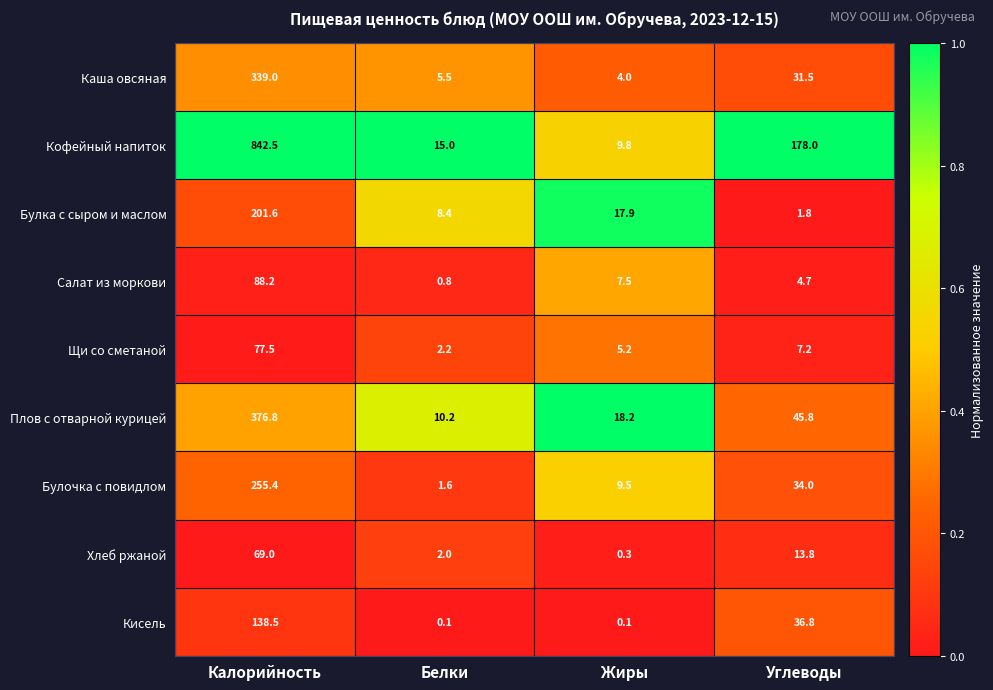

Between Калорийность and Углеводы, which series saw the biggest shift?

Кофейный напиток